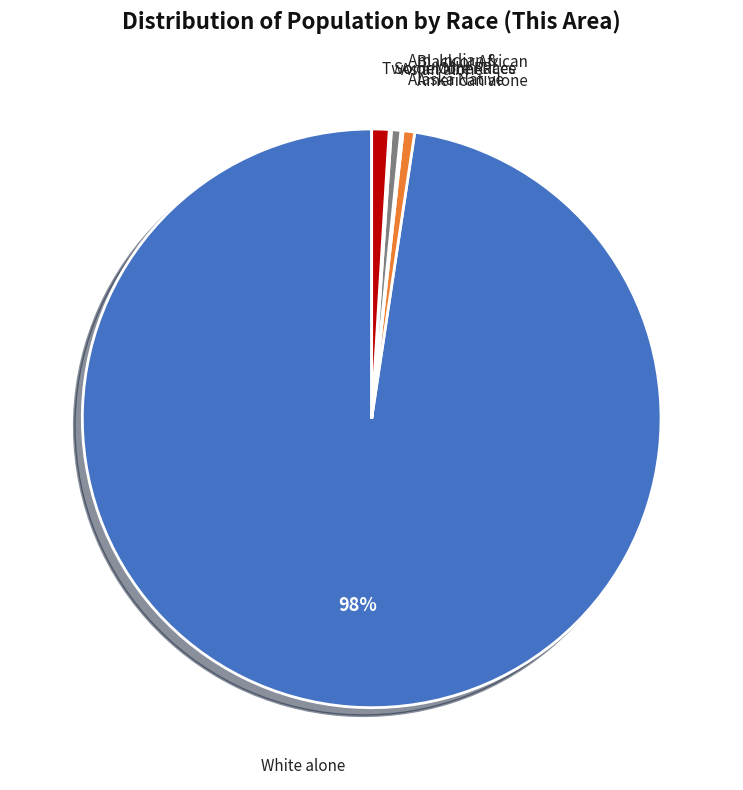

To the nearest percent, what is the average slice percentage?

17%